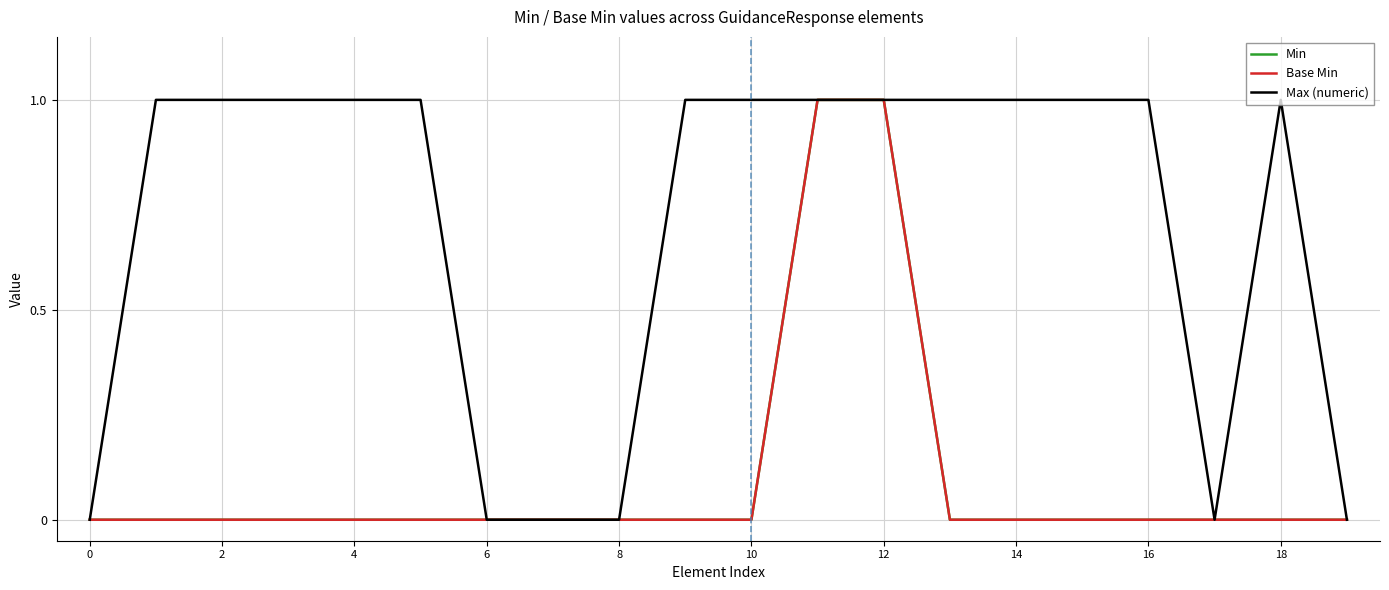

True or false: Max (numeric) has more than 2 points higher than both neighbors.

False